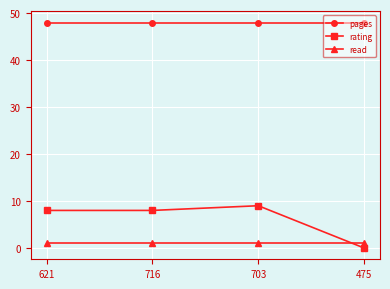

Which series has the largest total across all categories?

pages